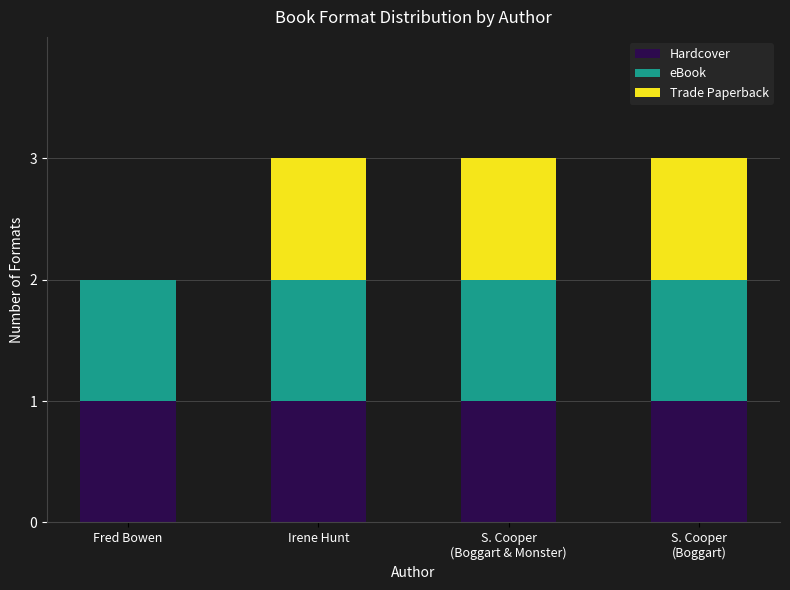

The Hardcover series shows 1 at Irene Hunt. True or false?

True